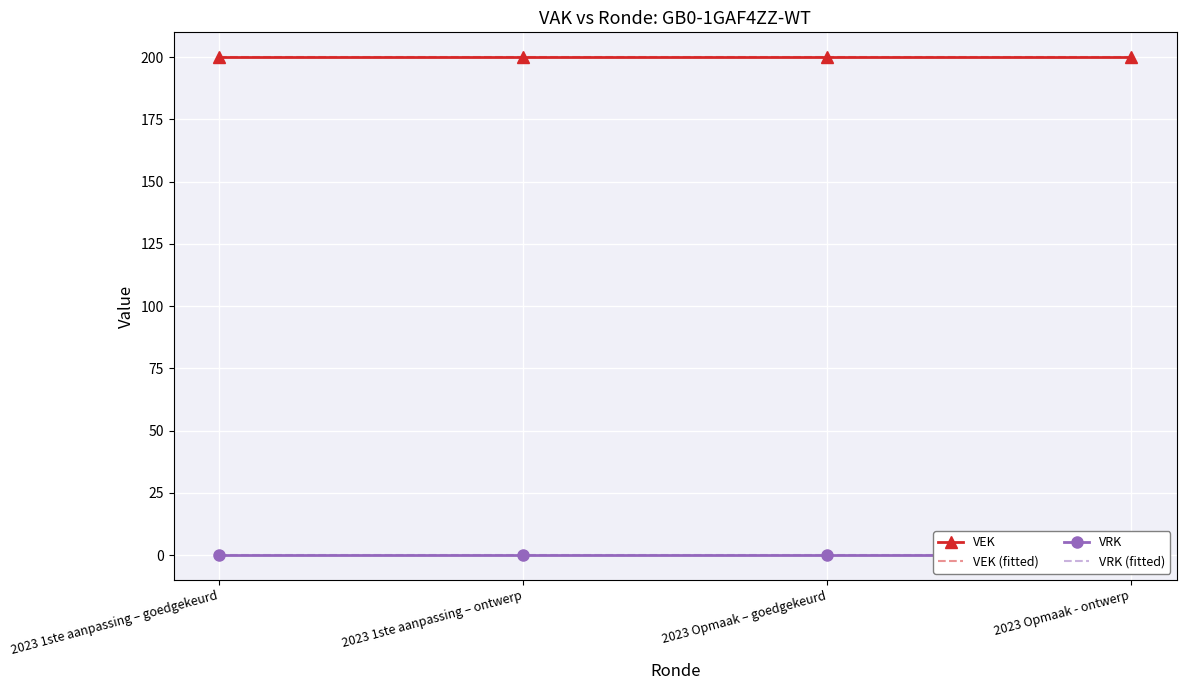

Which series changed the most between 2023 1ste aanpassing – goedgekeurd and 2023 Opmaak – goedgekeurd?

VEK